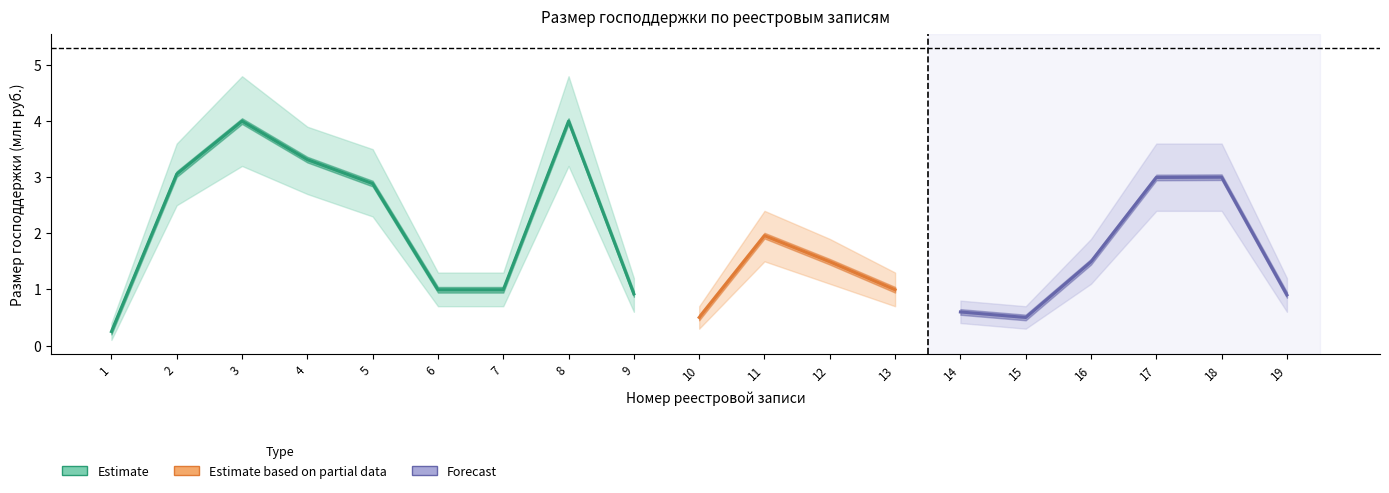

How many lines are shown in the chart?

3